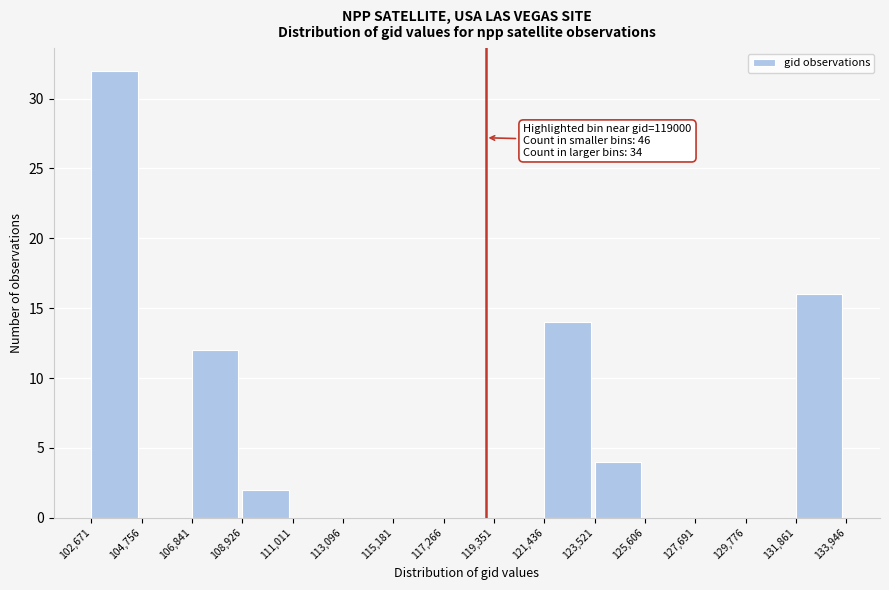

Which range on the x-axis has the tallest bar?

102,671 to 104,756